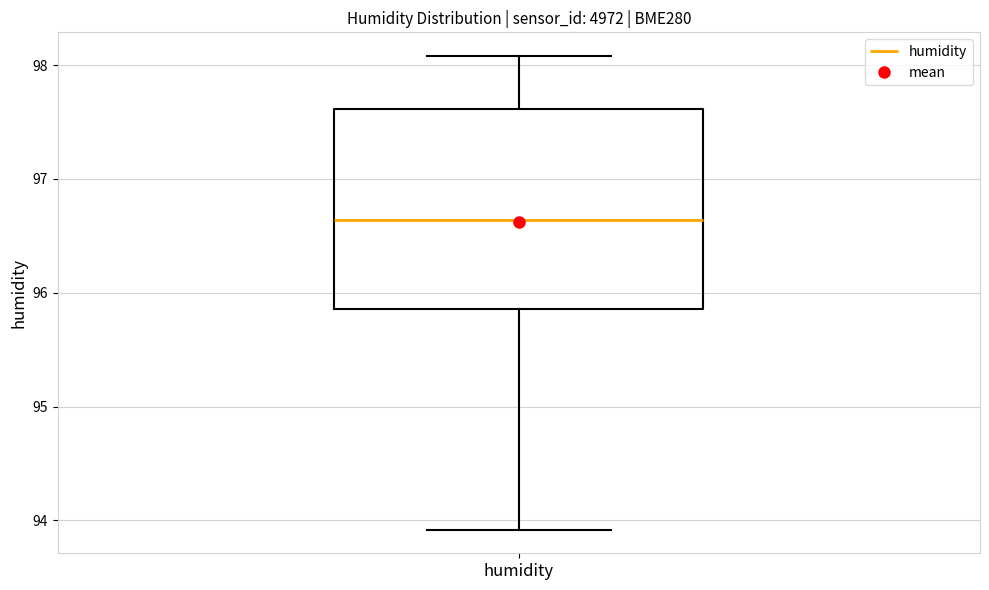

Where does the median line of the box for humidity sit on the y-axis? The values are not printed on the chart, so give them approximately, as read against the axis.

96.6